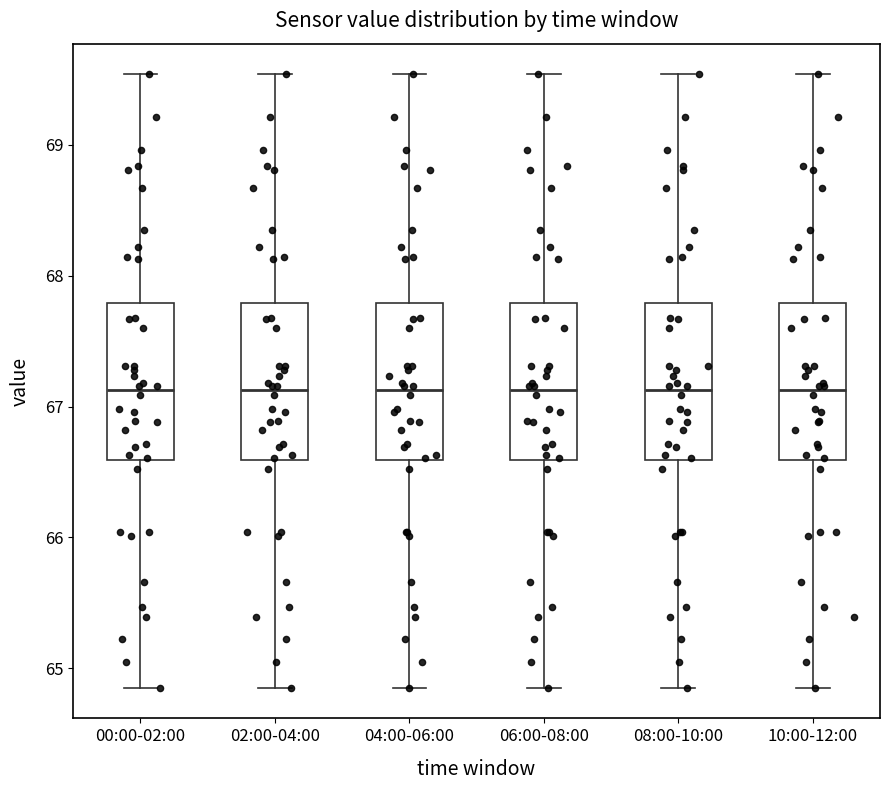

Reading left to right, read every box against the y-axis: the position of its median line, the range the box covers, and the ends of its whiskers. The values are not printed on the chart, so give them approximately, as read against the axis.

00:00-02:00: median 67.1, box 66.6 to 67.8, whiskers 64.9 to 69.5
02:00-04:00: median 67.1, box 66.6 to 67.8, whiskers 64.9 to 69.5
04:00-06:00: median 67.1, box 66.6 to 67.8, whiskers 64.9 to 69.5
06:00-08:00: median 67.1, box 66.6 to 67.8, whiskers 64.9 to 69.5
08:00-10:00: median 67.1, box 66.6 to 67.8, whiskers 64.9 to 69.5
10:00-12:00: median 67.1, box 66.6 to 67.8, whiskers 64.9 to 69.5